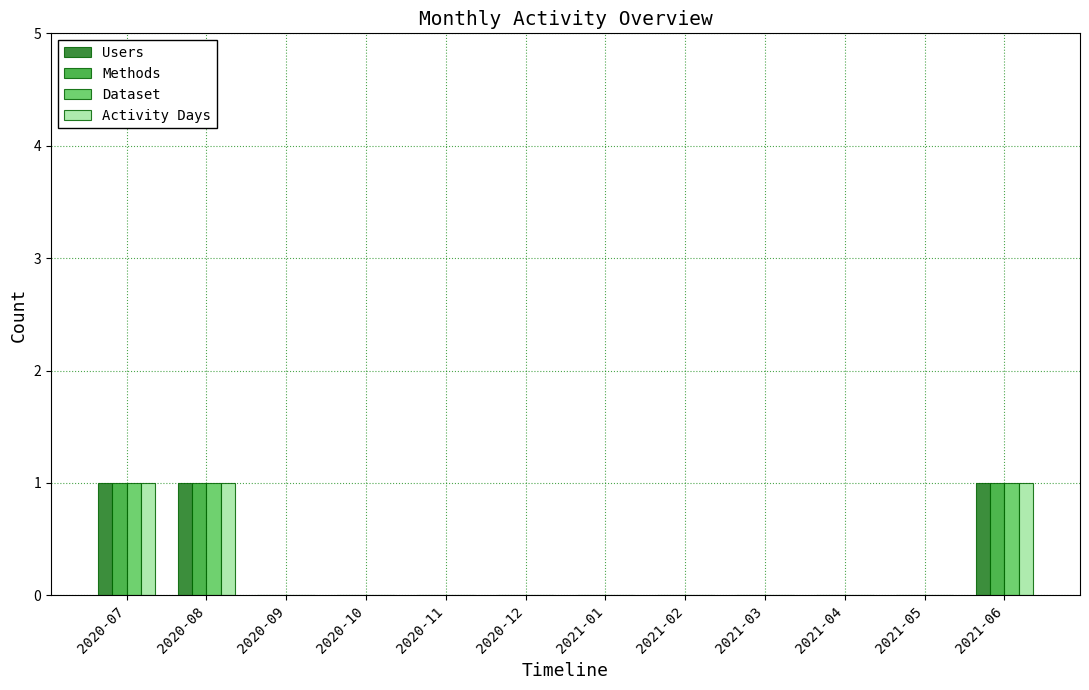

The Methods series shows 0 at 2020-10. True or false?

True